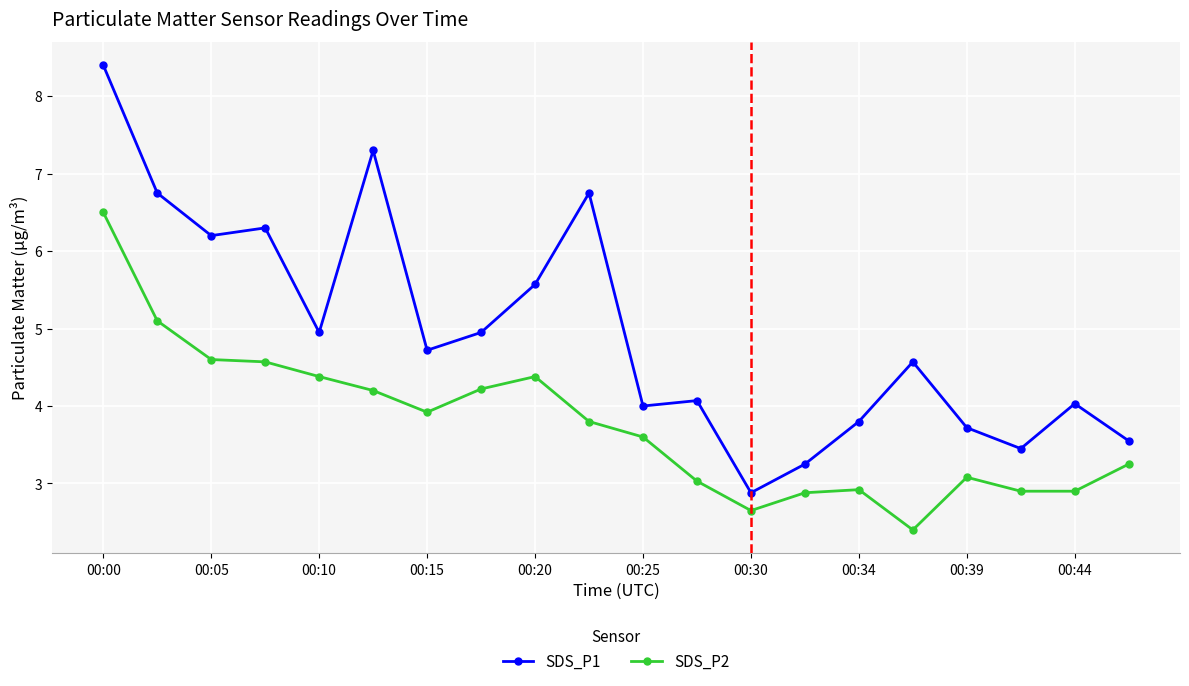

True or false: SDS_P2 and SDS_P1 intersect in this chart.

False